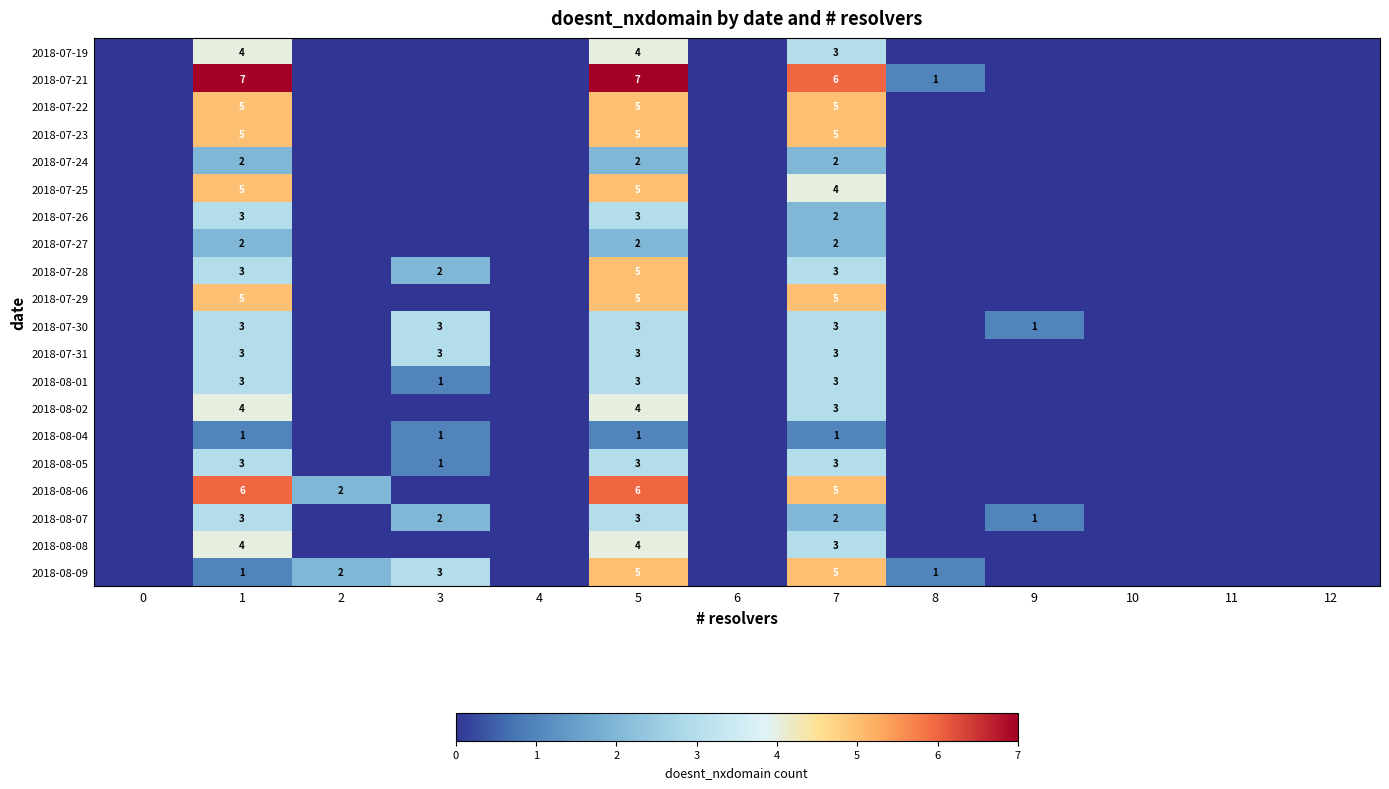

True or false: 2018-08-08 has a value of 3 at 7.

True